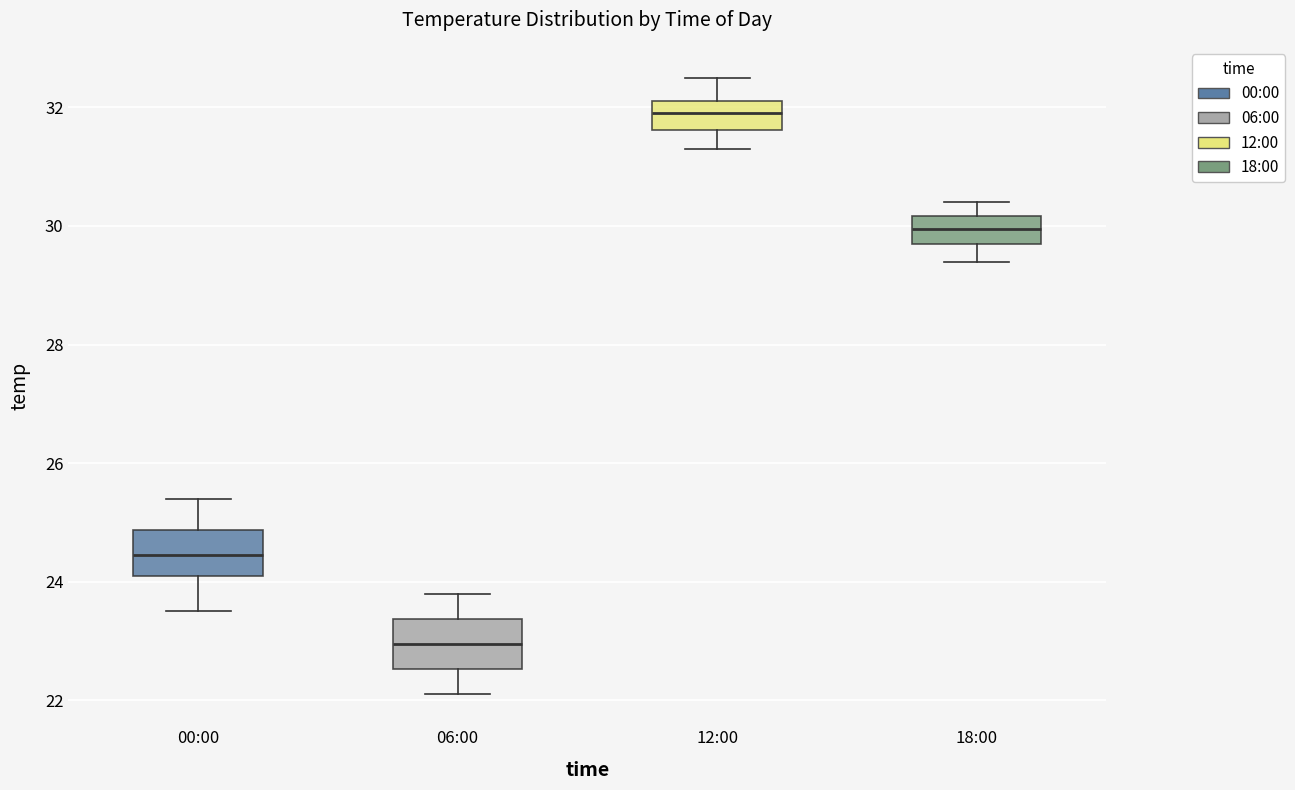

Reading left to right, transcribe this box plot: for each box, give where its median line is, the range the box spans, and where its two whiskers end, as read against the y-axis. The values are not printed on the chart, so give them approximately, as read against the axis.

00:00: median 24.4, box 24.2 to 24.8, whiskers 23.6 to 25.4
06:00: median 23.0, box 22.6 to 23.4, whiskers 22.2 to 23.8
12:00: median 32.0, box 31.6 to 32.2, whiskers 31.4 to 32.6
18:00: median 30.0, box 29.8 to 30.2, whiskers 29.4 to 30.4